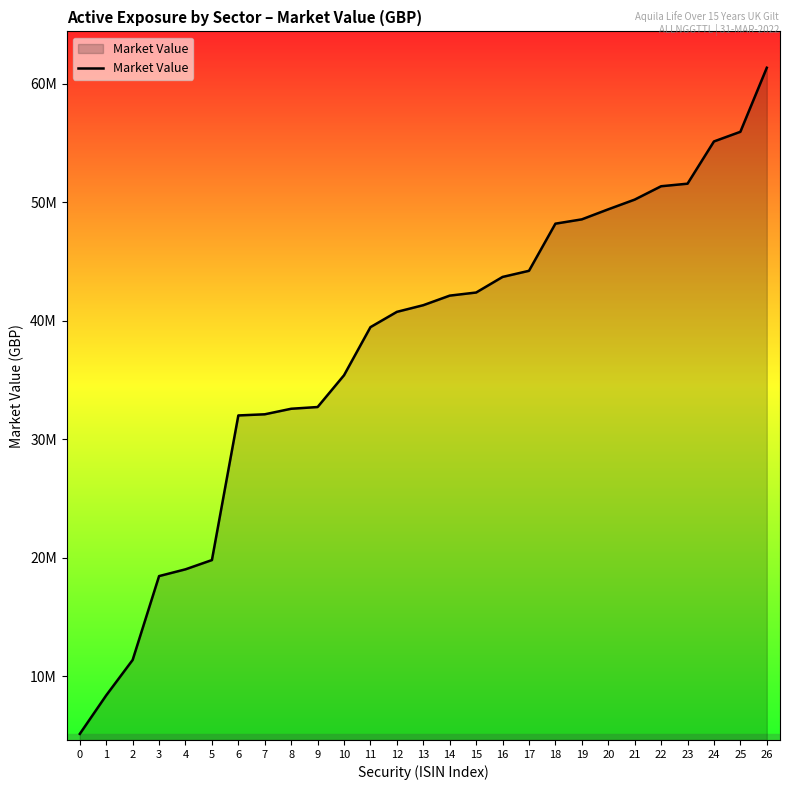

Reading left to right, extract all data points from this chart.

0=5145433.4	1=8398780.8	2=11385687.2	3=18462900.6	4=19034364.8	5=19815441.0	6=32021573.4	7=32118866.9	8=32586239.2	9=32732125.5	10=35414653.5	11=39474154.6	12=40764616.5	13=41327293.7	14=42134408.0	15=42396942.9	16=43711266.8	17=44229193.9	18=48207975.5	19=48571711.4	20=49419367.5	21=50238554.8	22=51366020.0	23=51582584.8	24=55147294.5	25=55962076.1	26=61367278.9